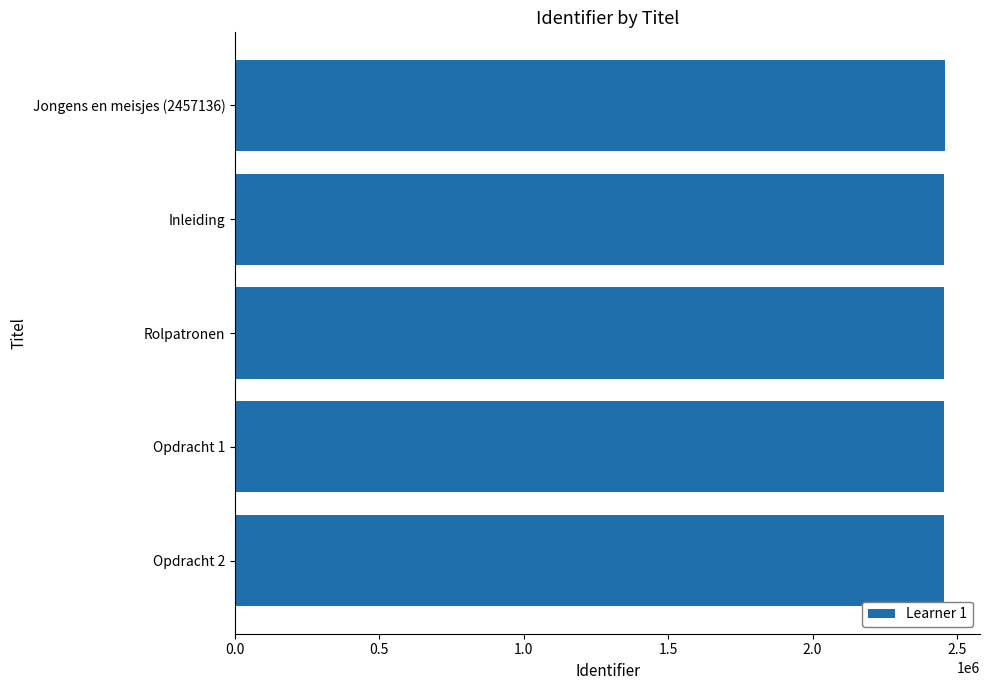

True or false: the data shows 2457136 at Jongens en meisjes (2457136).

True